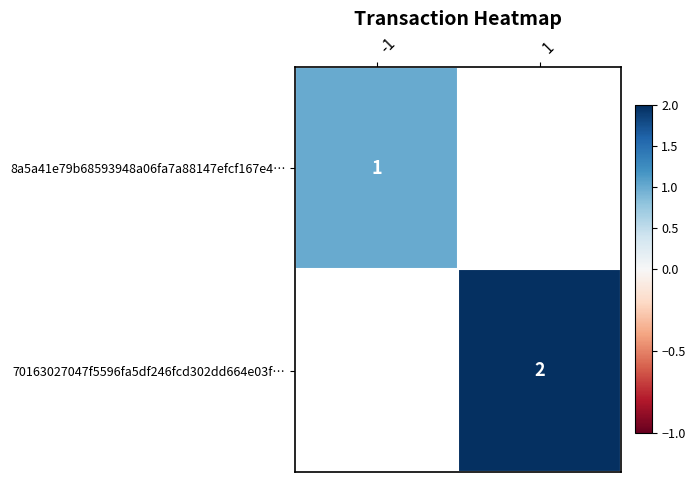

What is the minimum value shown in the chart?

1.0